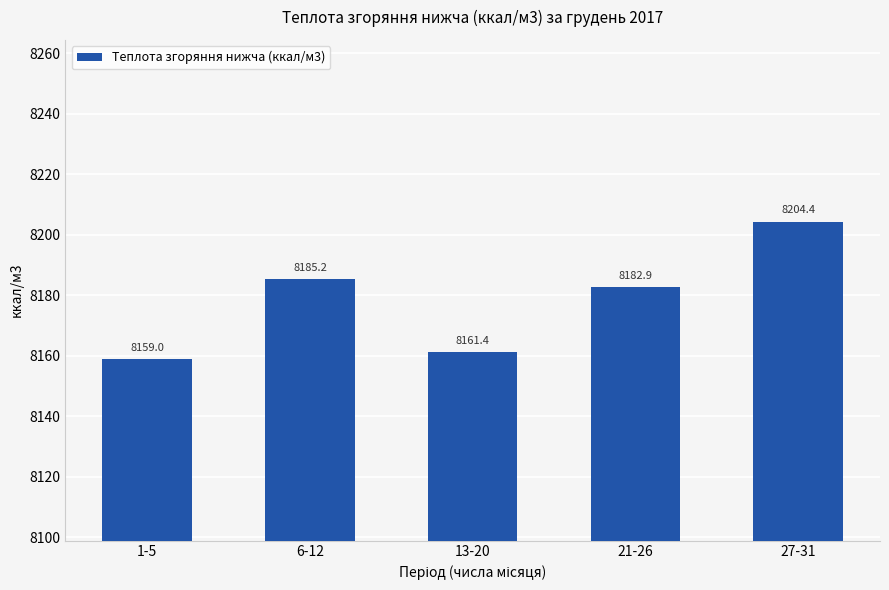

Does the chart contain any negative values?

No